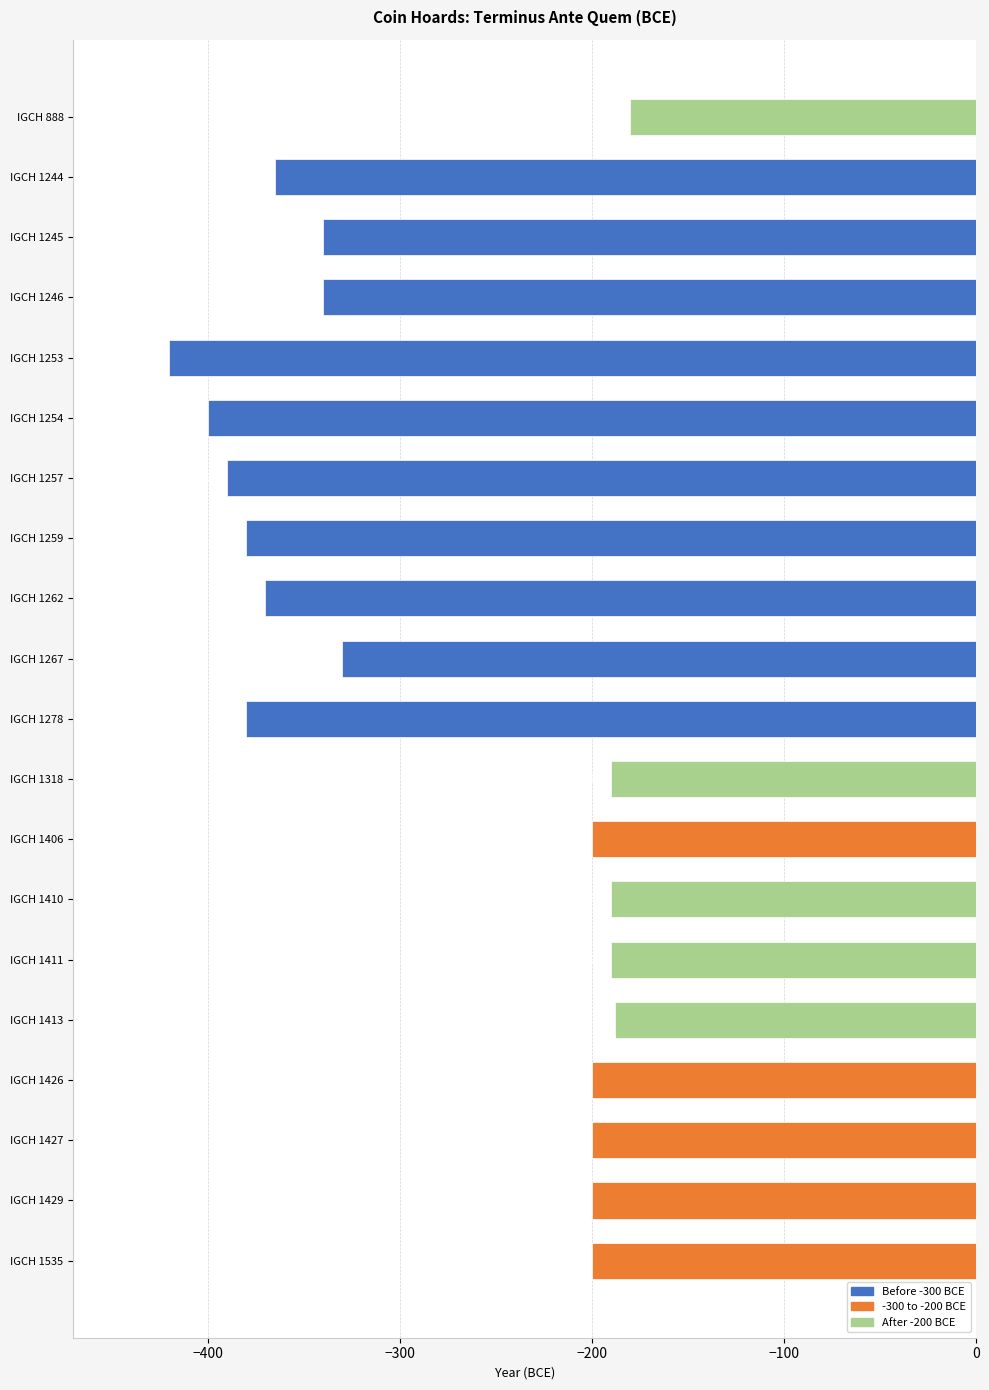

What is the minimum value shown in the chart?

-420